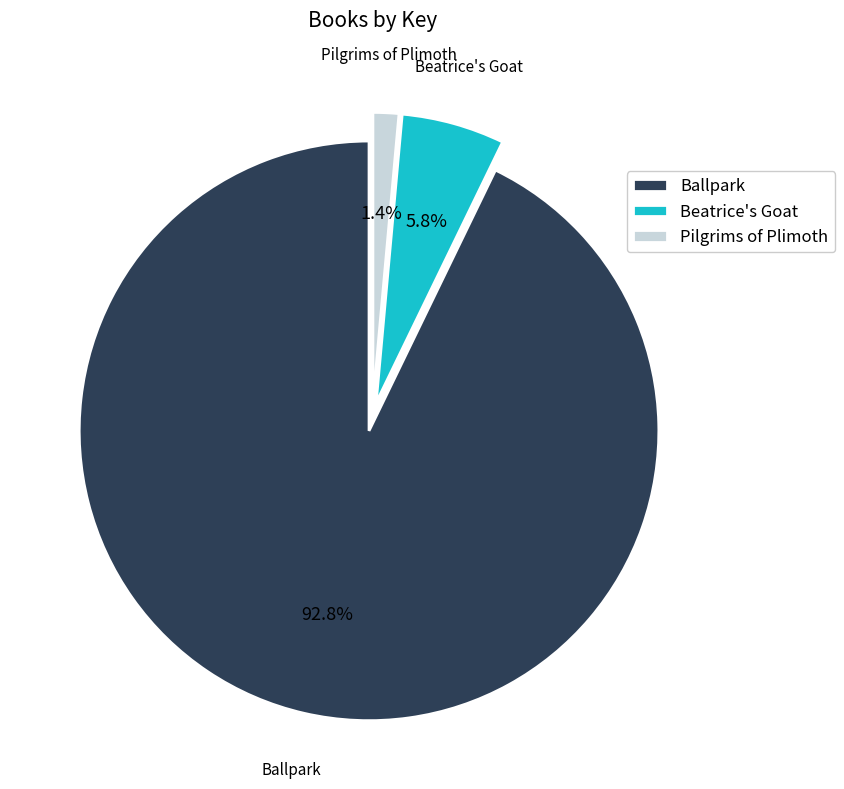

Does any single category account for the majority?

Yes